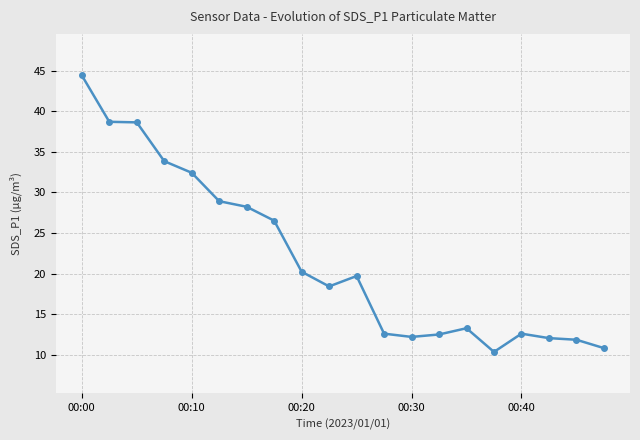

How many data points does each series have?

20